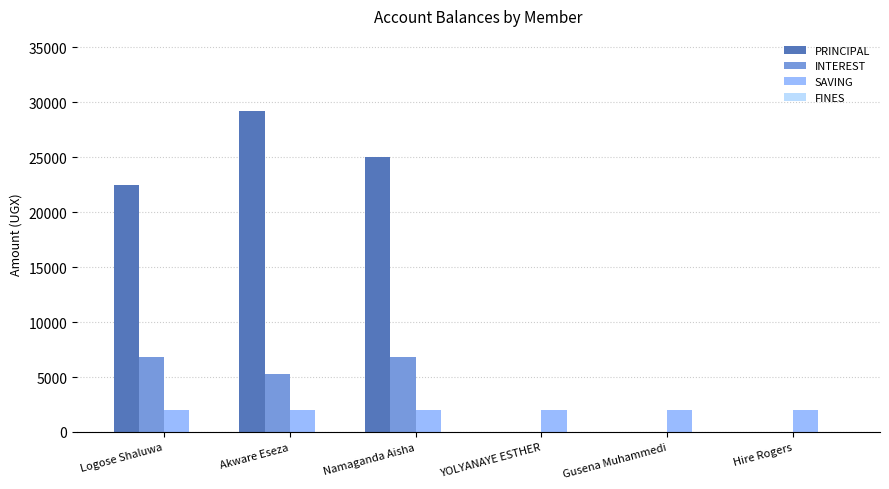

The INTEREST series shows 4294 at Gusena Muhammedi. True or false?

False